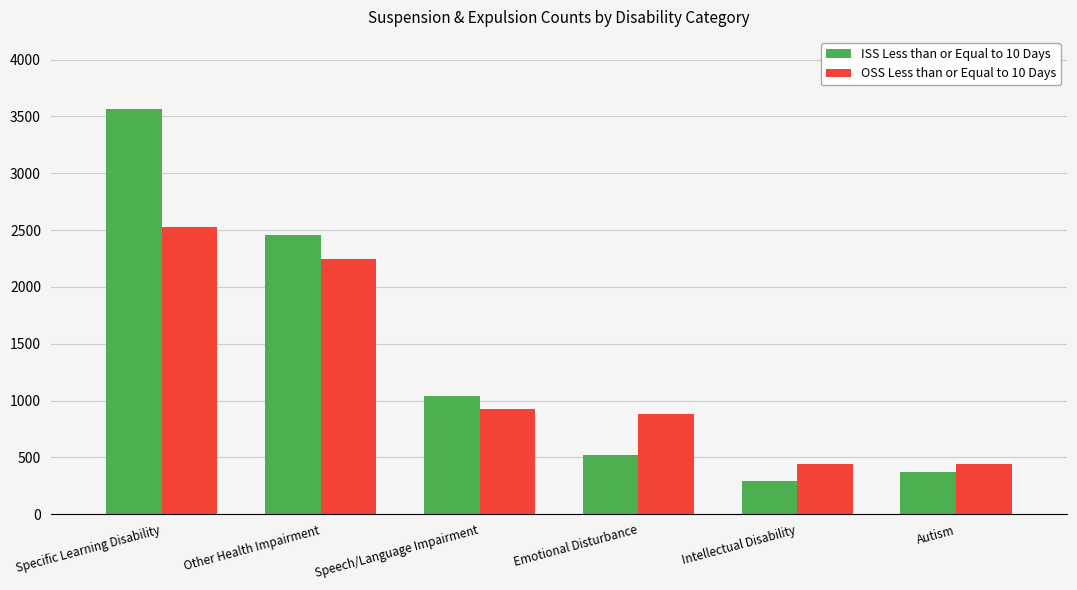

What is the total value across all series at Intellectual Disability?

739